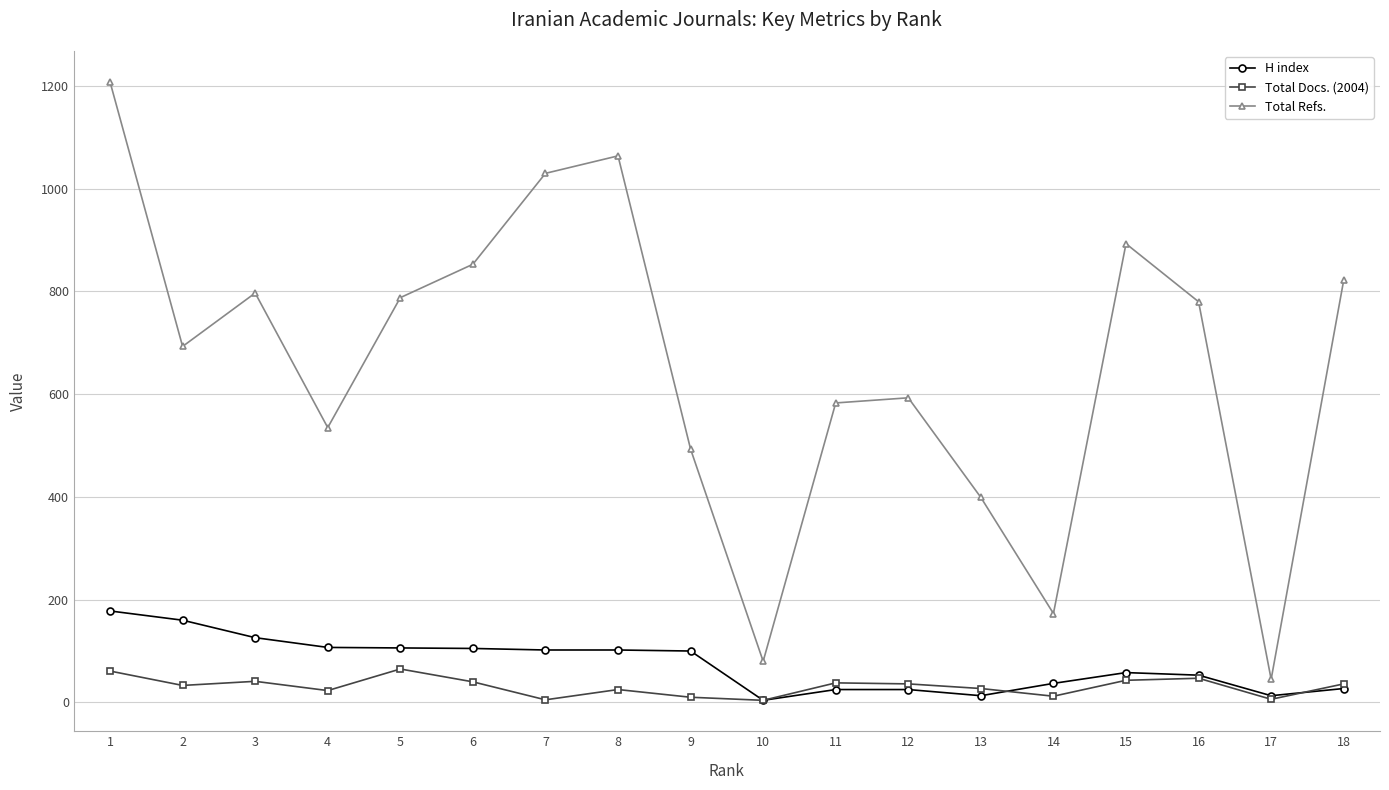

True or false: Total Refs. and Total Docs. (2004) intersect in this chart.

False